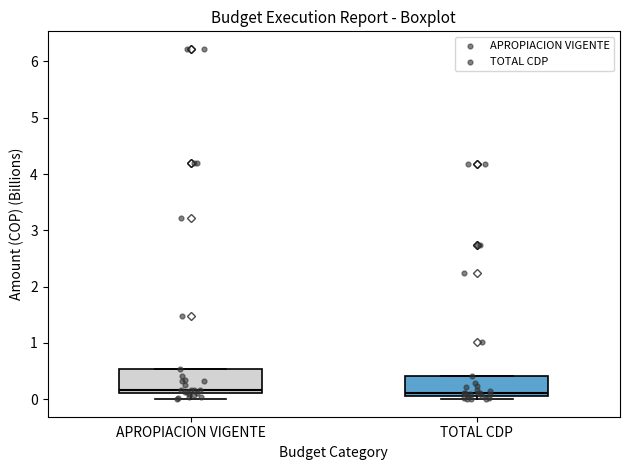

Reading left to right, transcribe this box plot: for each box, give where its median line is, the range the box spans, and where its two whiskers end, as read against the y-axis. The values are not printed on the chart, so give them approximately, as read against the axis.

APROPIACION VIGENTE: median 0.2, box 0.1 to 0.5, whiskers 0.0 to 0.5
TOTAL CDP: median 0.1 (just above the box's lower edge), box 0.1 to 0.4, whiskers 0.0 to 0.4